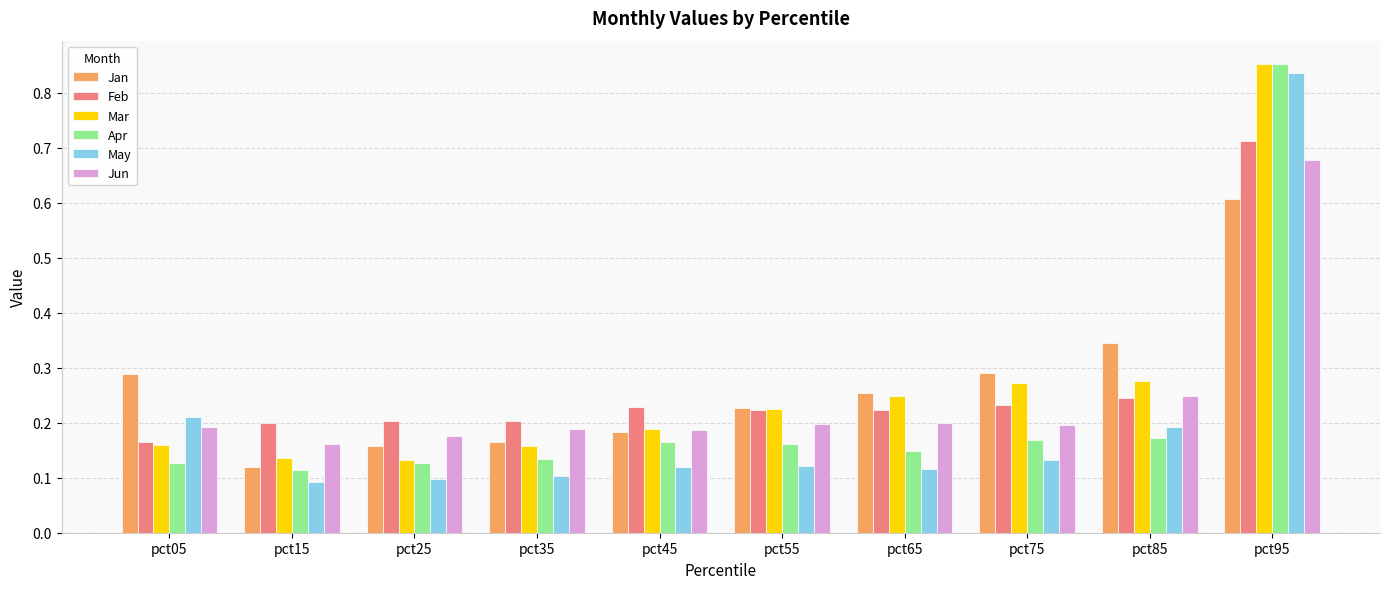

Is the value of Mar at pct35 greater than the value of May at pct85?

No